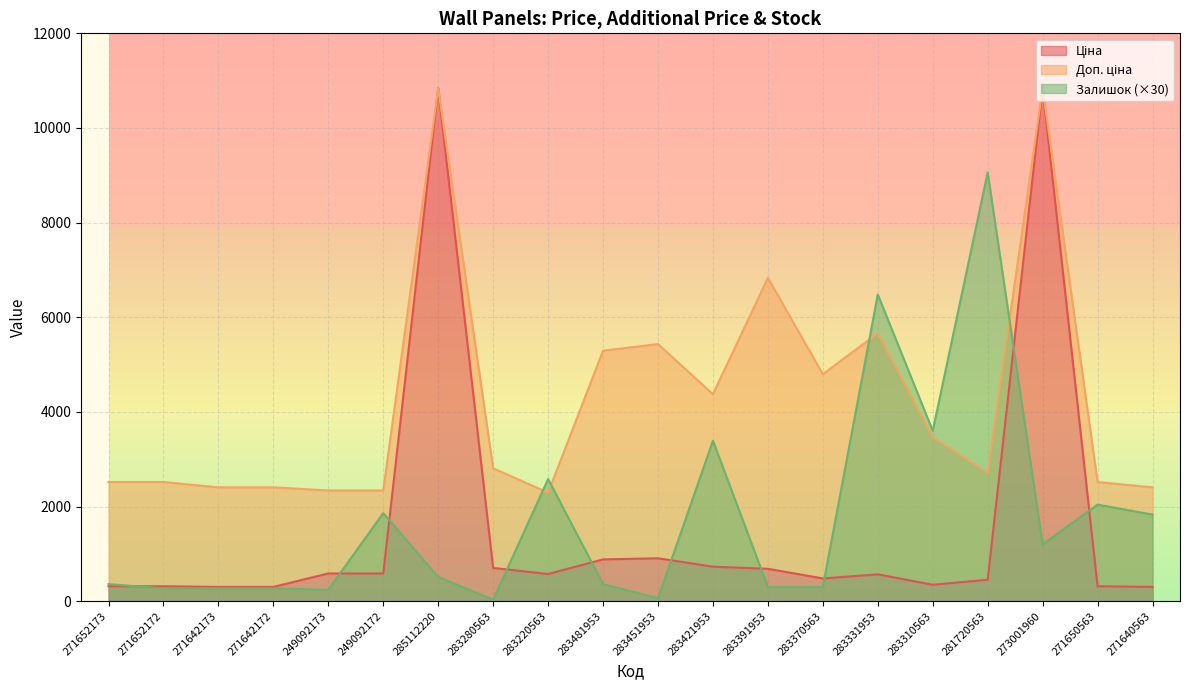

True or false: Ціна and Доп. ціна cross at least once.

False